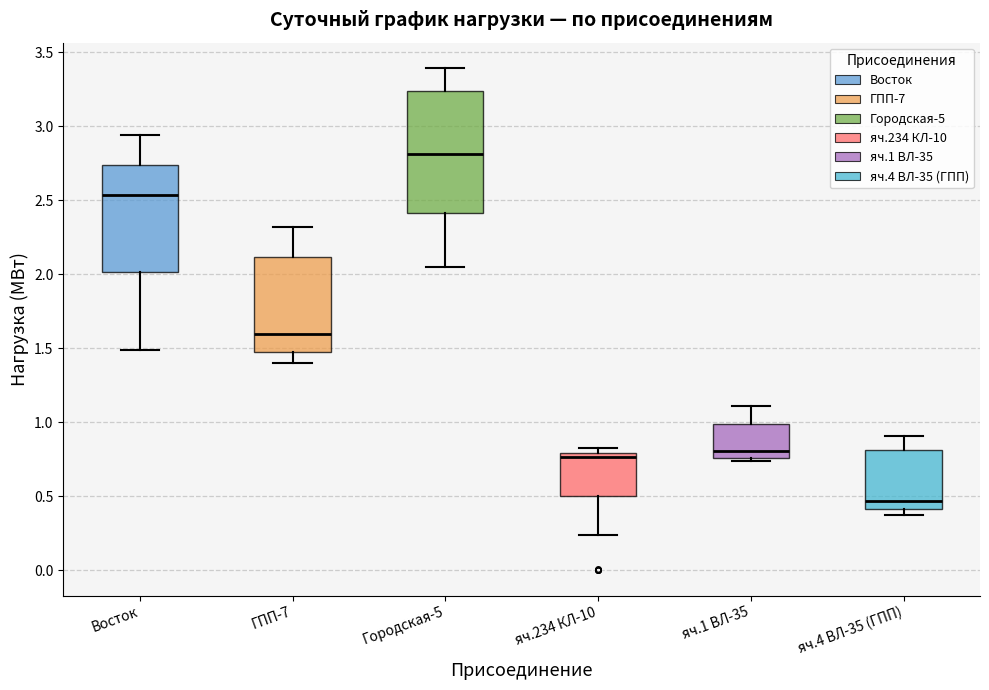

Reading left to right, read every box against the y-axis: the position of its median line, the range the box covers, and the ends of its whiskers. The values are not printed on the chart, so give them approximately, as read against the axis.

Восток: median 2.55, box 2.00 to 2.75, whiskers 1.50 to 2.95
ГПП-7: median 1.60, box 1.50 to 2.10, whiskers 1.40 to 2.30
Городская-5: median 2.80, box 2.40 to 3.25, whiskers 2.05 to 3.40
яч.234 КЛ-10: median 0.75, box 0.50 to 0.80, whiskers 0.25 to 0.85
яч.1 ВЛ-35: median 0.80, box 0.75 to 1.00, whiskers 0.75 (just below the box's lower edge) to 1.10
яч.4 ВЛ-35 (ГПП): median 0.45, box 0.40 to 0.80, whiskers 0.35 to 0.90